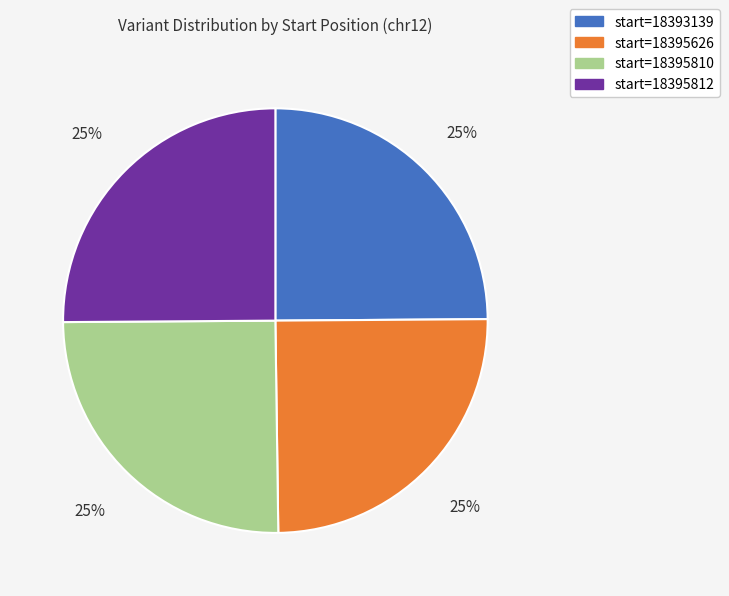

Count the number of slices in the pie.

4